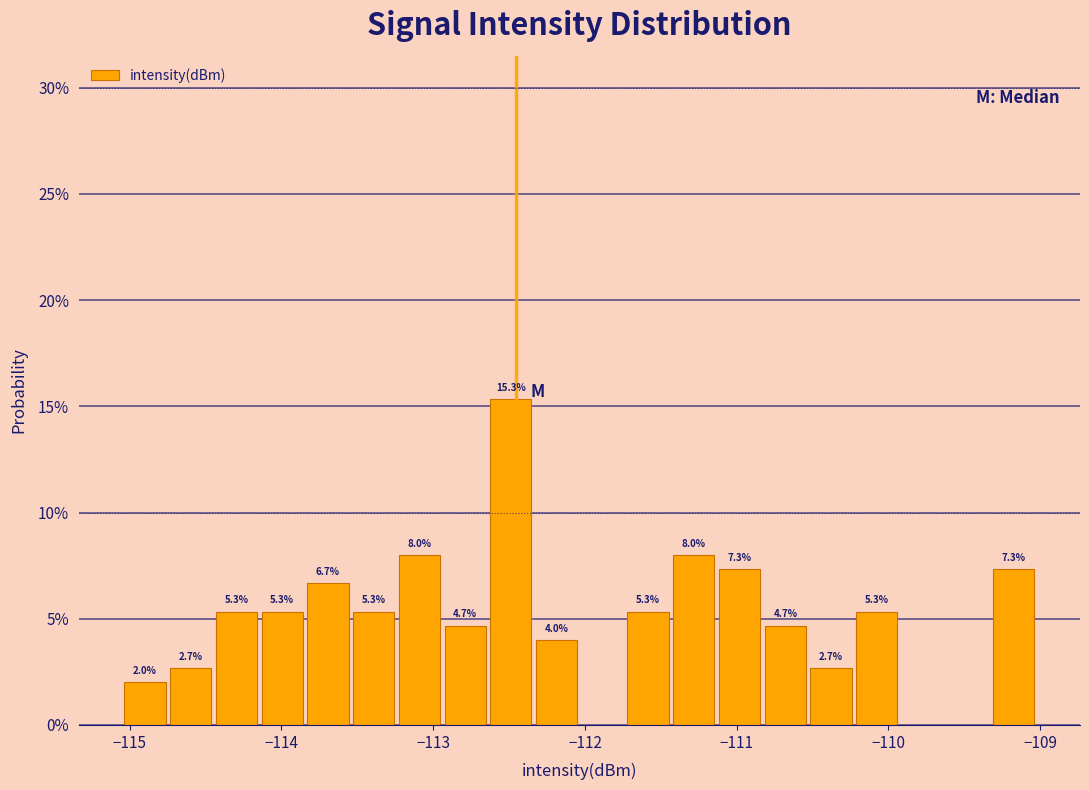

Read against the x-axis, roughly where is the centre of the tallest bar?

-112.5